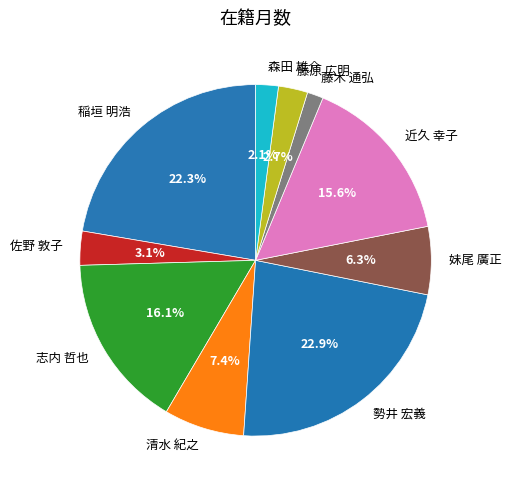

How many segments does this pie chart have?

10